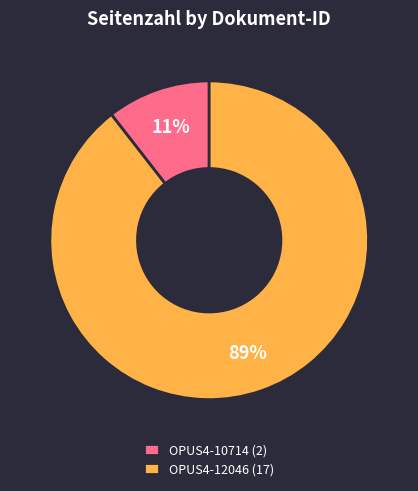

To the nearest percent, what is the combined percentage of OPUS4-10714 and OPUS4-12046?

100%